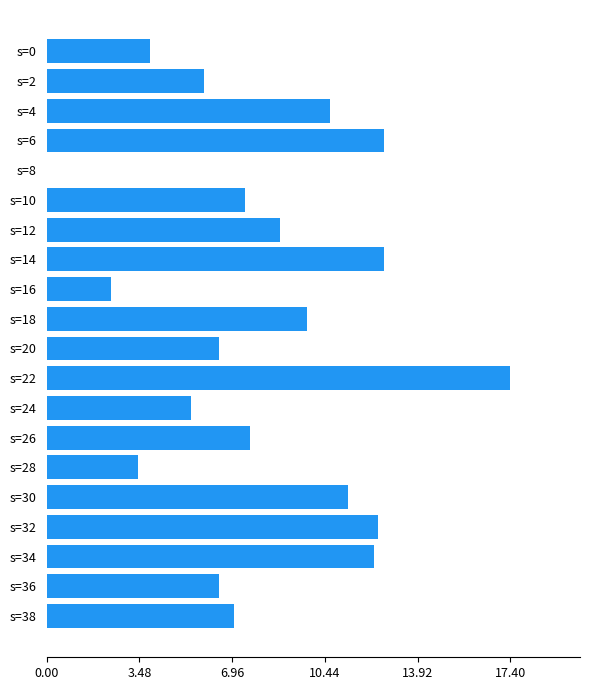

Which label corresponds to the largest value in the chart?

s=22